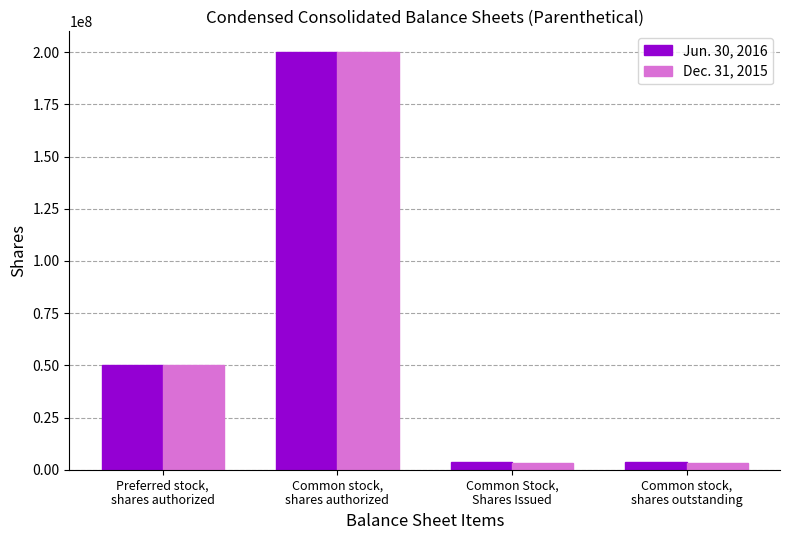

What is the total value across all series at Common Stock,
Shares Issued?

6874376